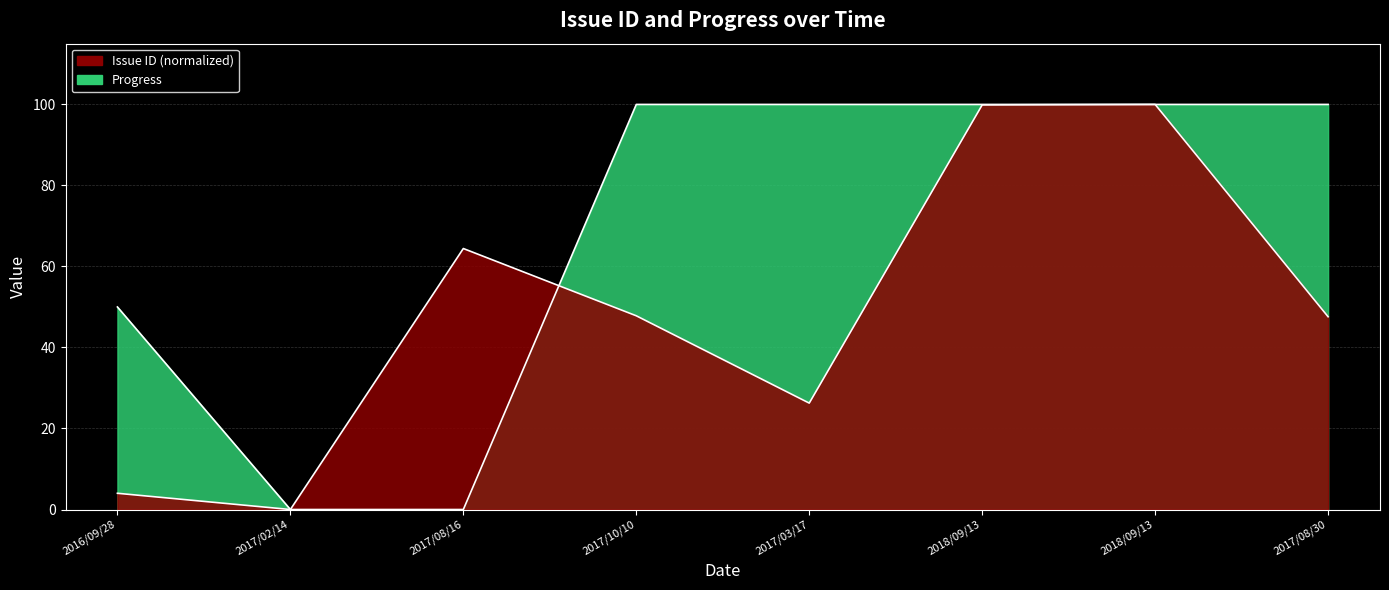

What is the value of the Issue ID point at the 4th from the left?

47.8